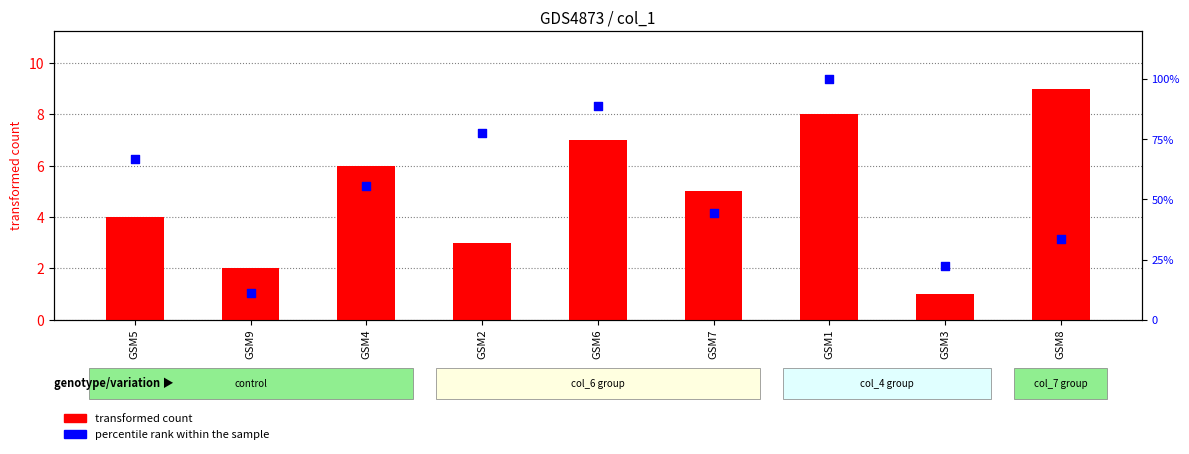

At how many categories does at least one series exceed 53?

5